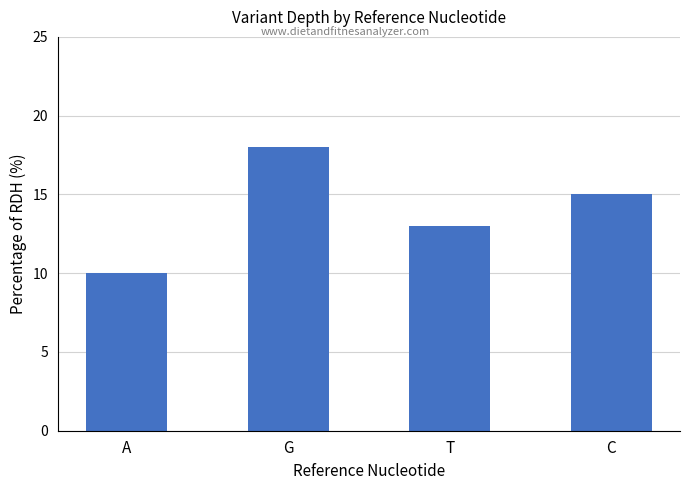

Between C and A, which is larger?

C